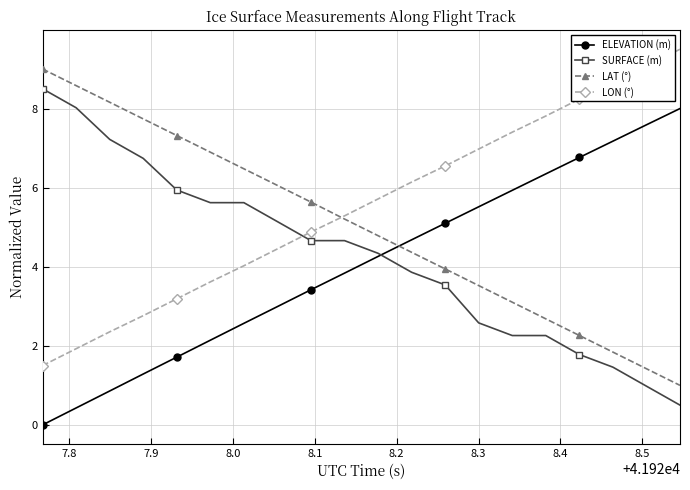

After their last crossing, which series has the higher values: LON (°) or SURFACE (m)?

LON (°)